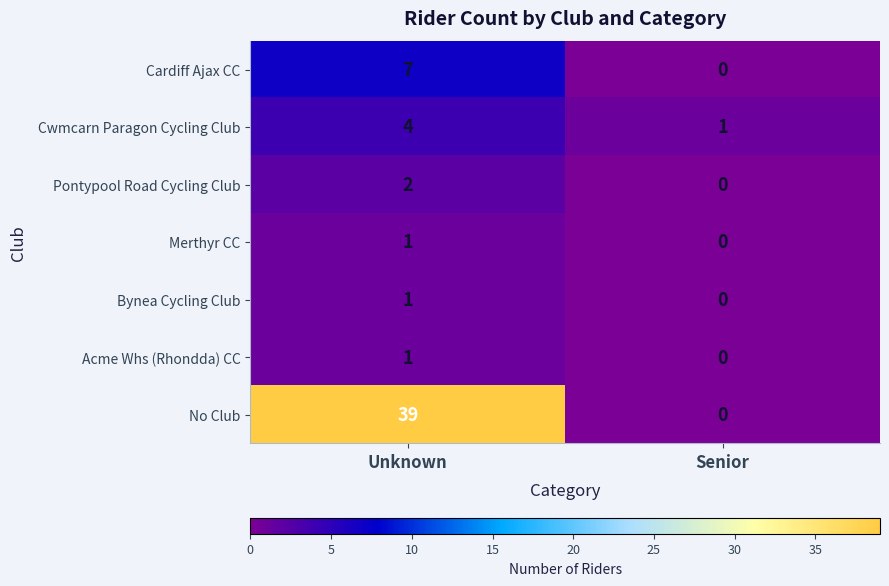

What is the difference between the Cardiff Ajax CC values at Senior and Unknown?

7